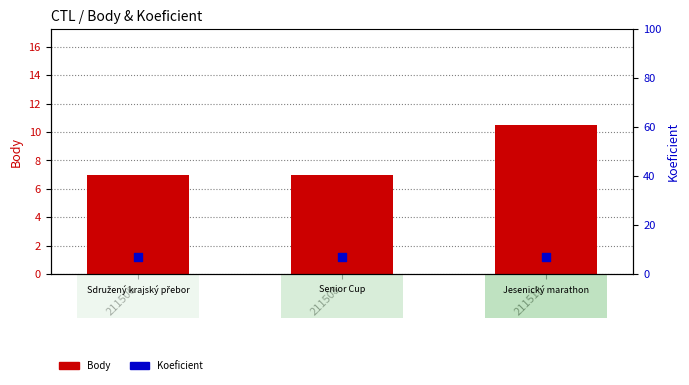

Which series has the largest total across all categories?

Body